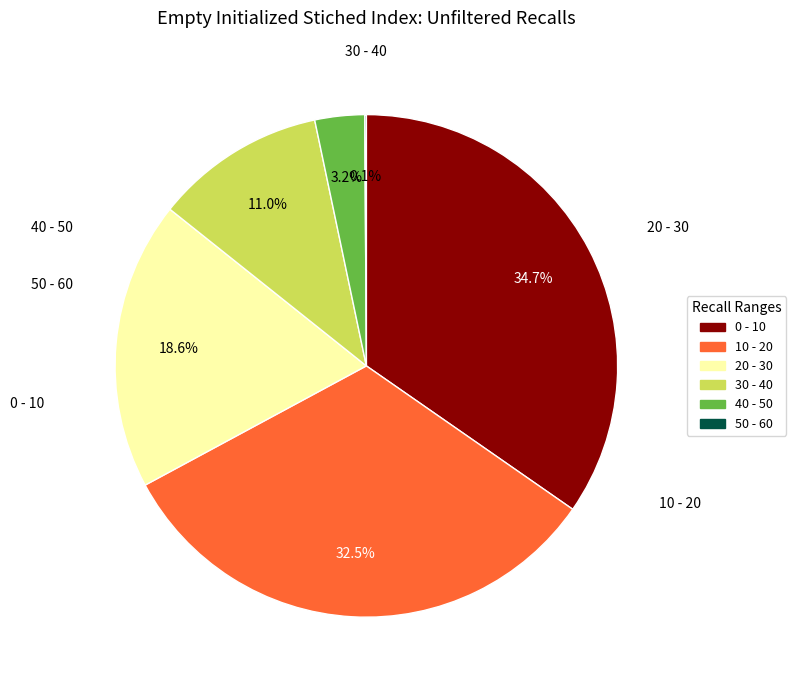

Does any single category account for the majority?

No